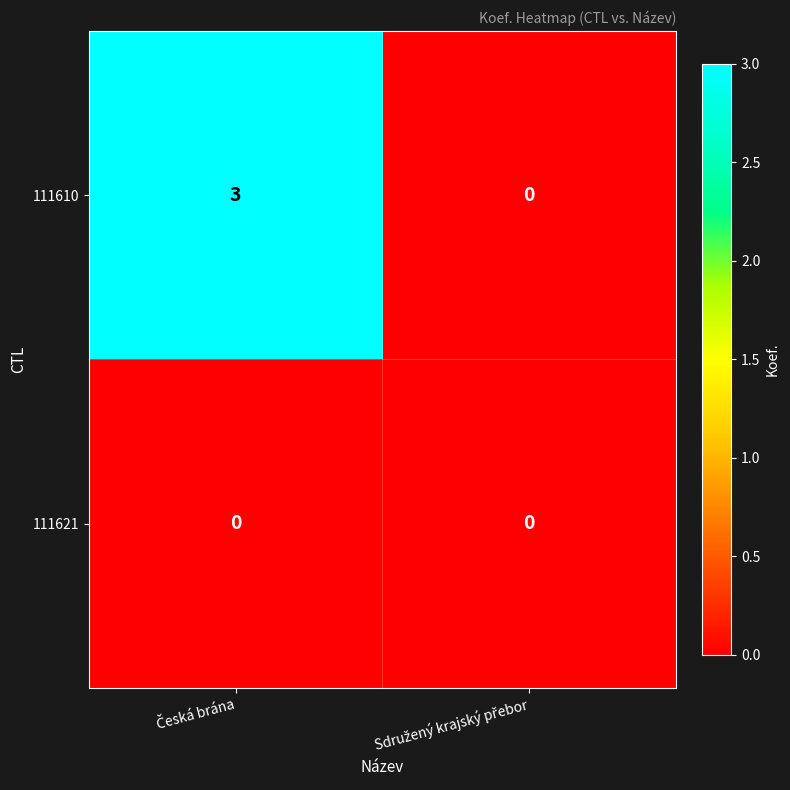

Count the number of categories in the chart.

2